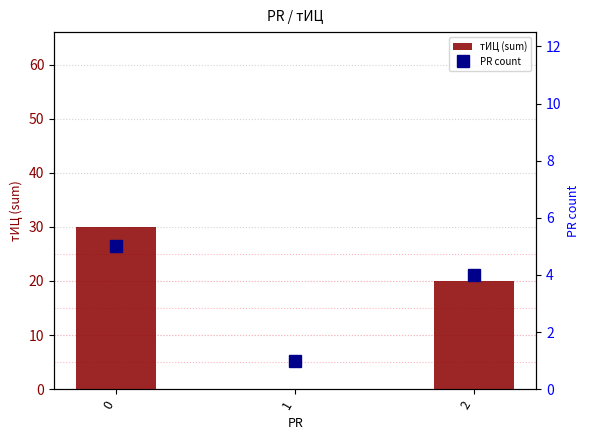

What are all the series names shown in the legend?

тИЦ (sum), PR count